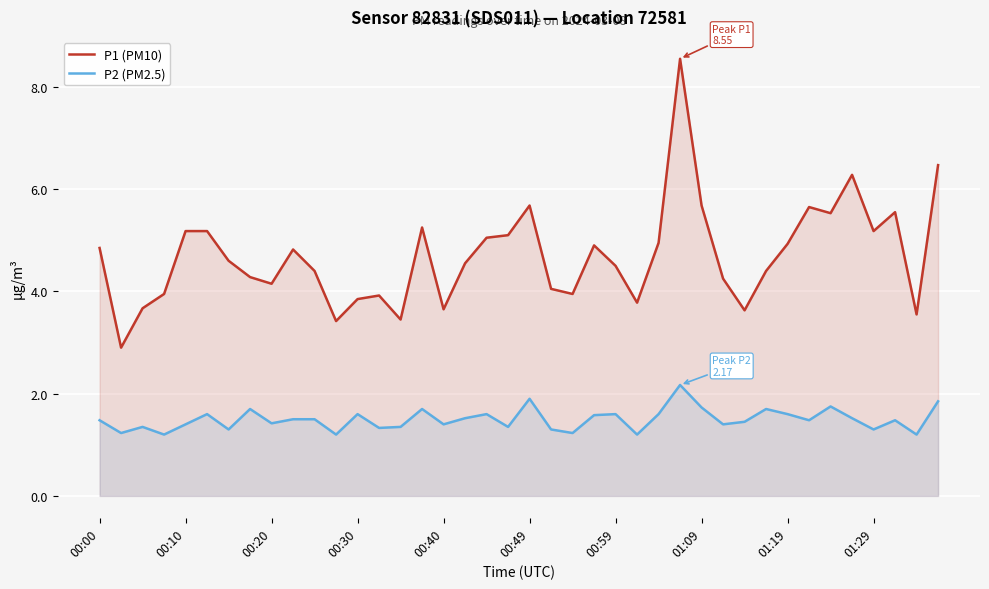

The value of P1 (PM10) at 00:10 is 5.2. True or false?

True